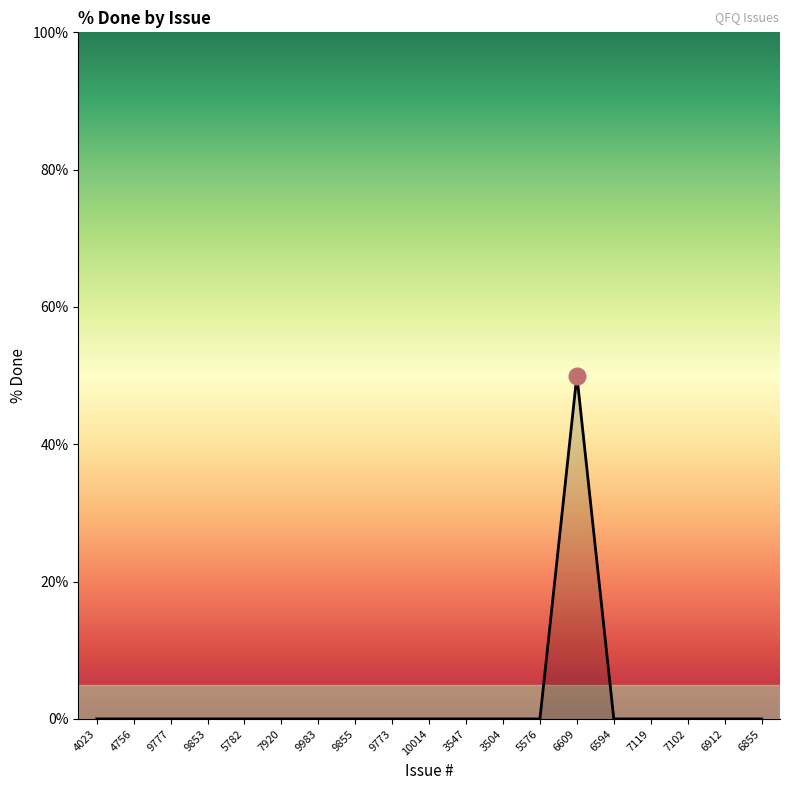

What is the greatest value displayed?

50